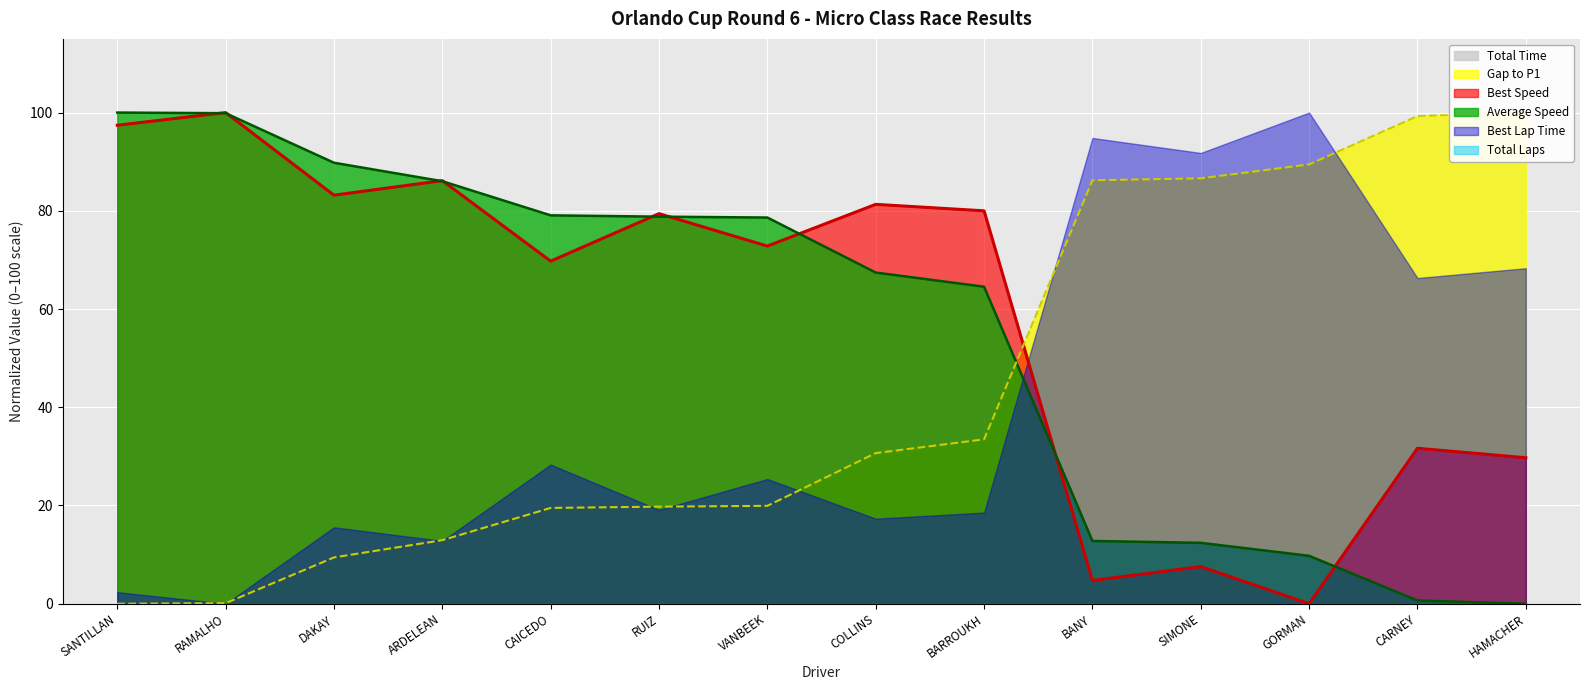

What is the highest value of the Average Speed series?

100.0